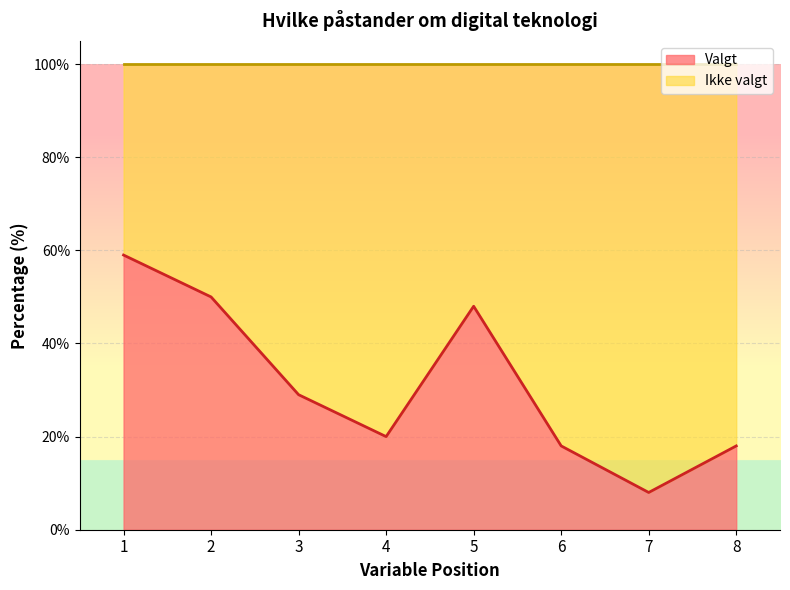

Reading left to right, what are all the values shown in this chart?

1=59	2=50	3=29	4=20	5=48	6=18	7=8	8=18